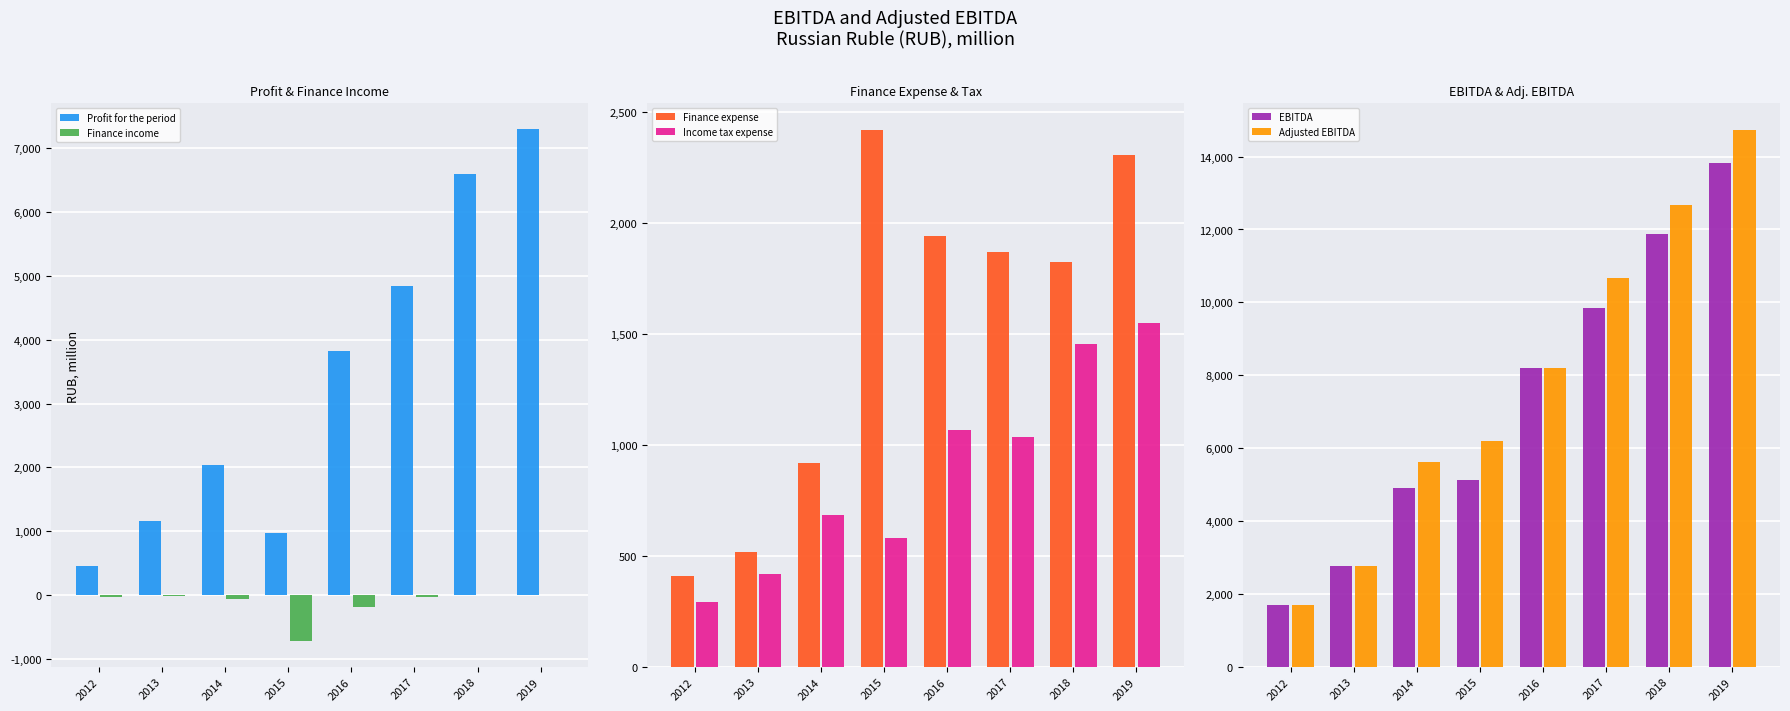

Rank the series at 2013 from lowest to highest value.

Finance income, Income tax expense, Finance expense, Profit for the period, EBITDA, Adjusted EBITDA